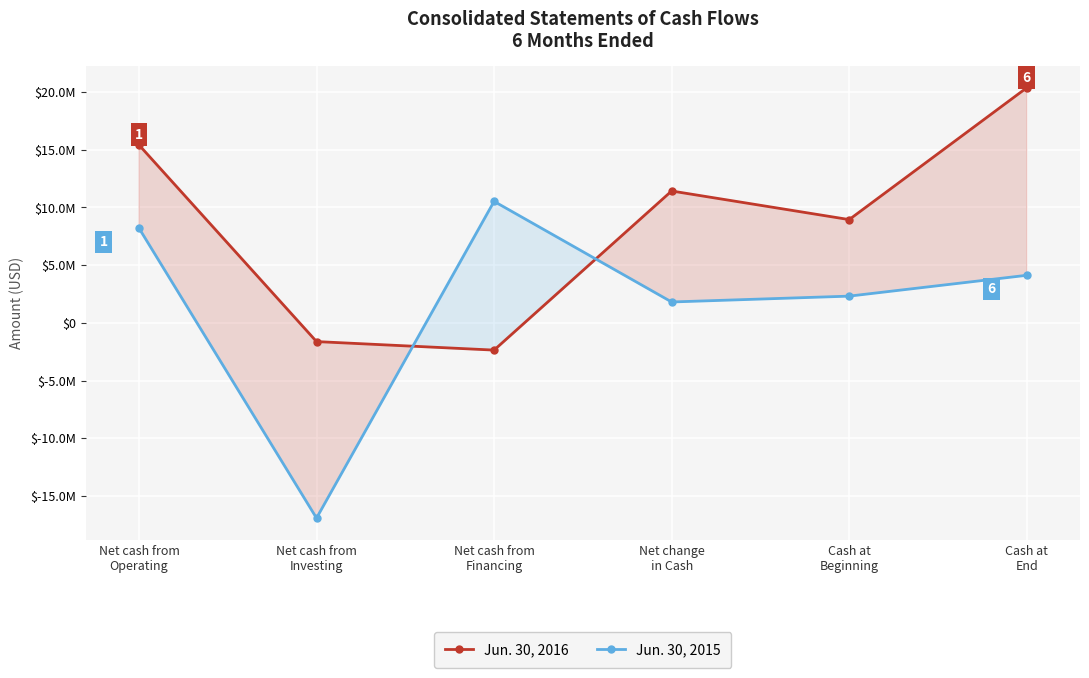

Count the number of categories in the chart.

6